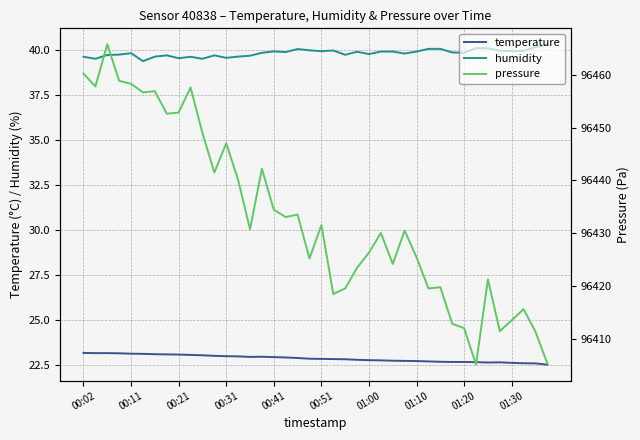

Which has a higher value, 31 or 11?

11